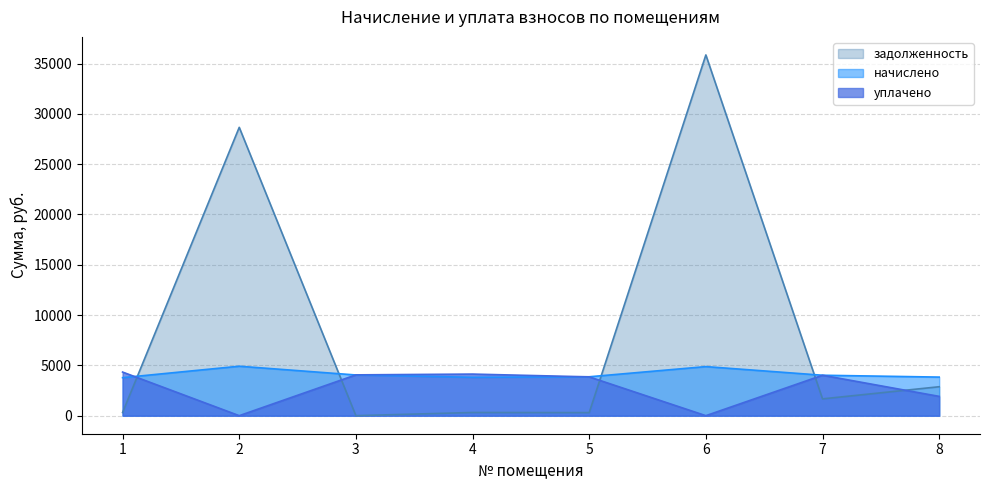

Reading left to right, list all the values displayed in this chart.

начислено: 1=3777.8	2=4916.3	3=4045.0	4=3816.0	5=3866.9	6=4878.1	7=4019.5	8=3835.2
уплачено: 1=4334.6	2=0.0	3=4056.3	4=4134.0	5=3857.9	6=0.0	7=4018.8	8=1918.8
задолженность: 1=314.4	2=28655.7	3=0.0	4=318.0	5=304.5	6=35852.3	7=1671.9	8=2877.1